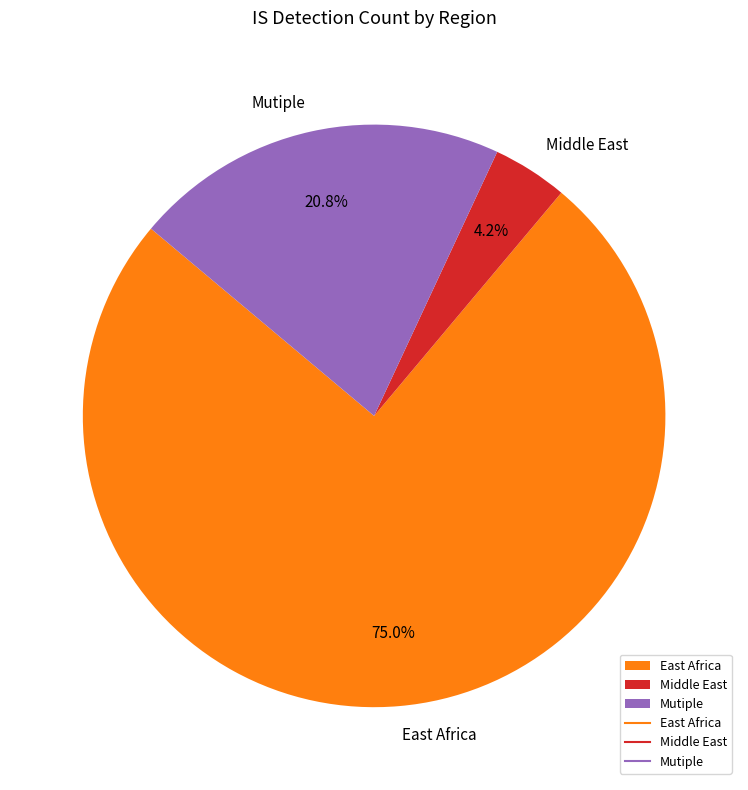

Which category has the biggest portion of the pie?

East Africa